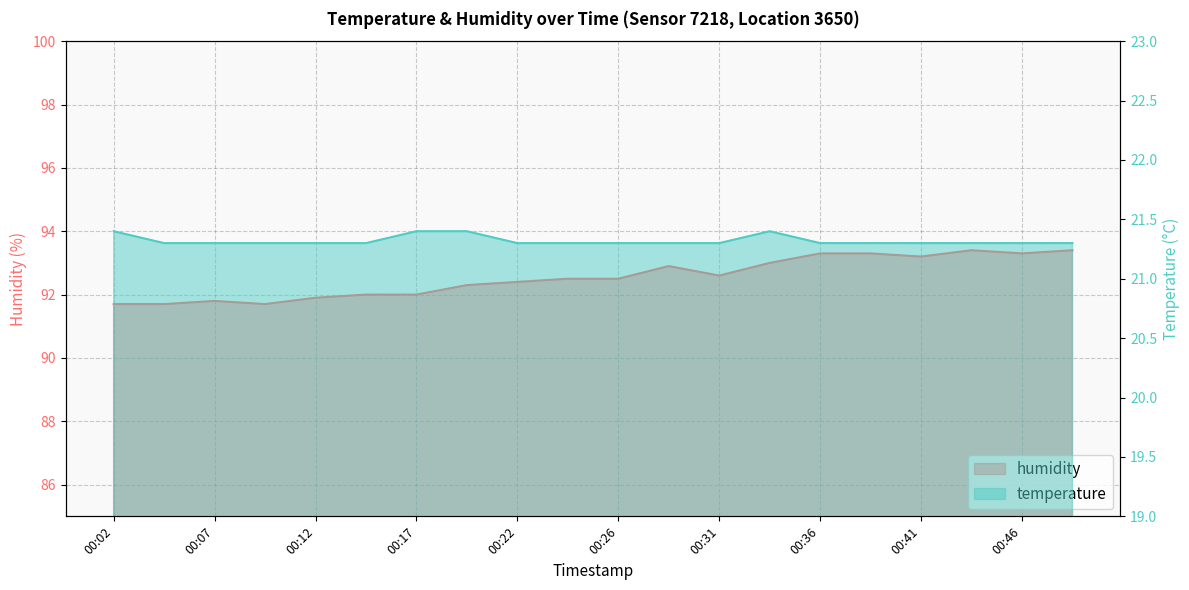

What is the difference between the highest and lowest values at 00:26?

71.2